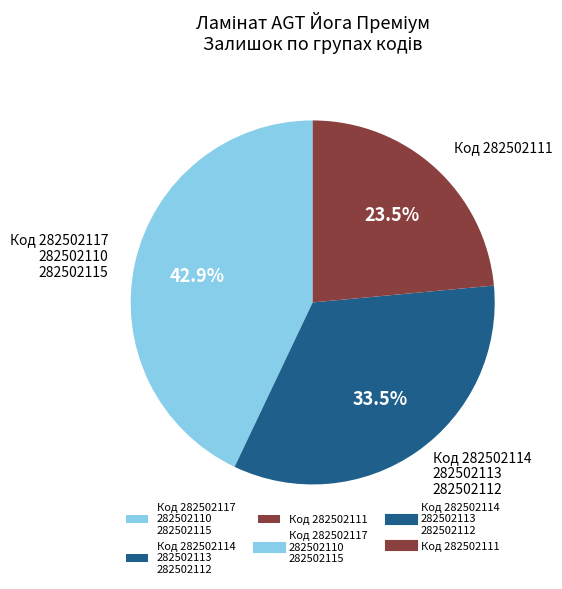

Which slice is the smallest?

Код 282502111